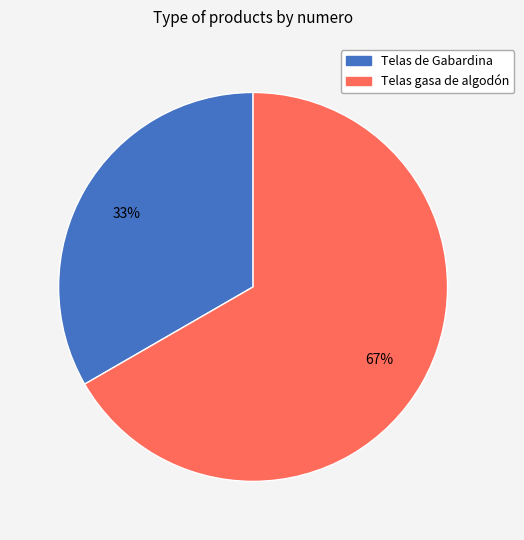

To the nearest percent, what portion does Telas gasa de algodón represent?

67%